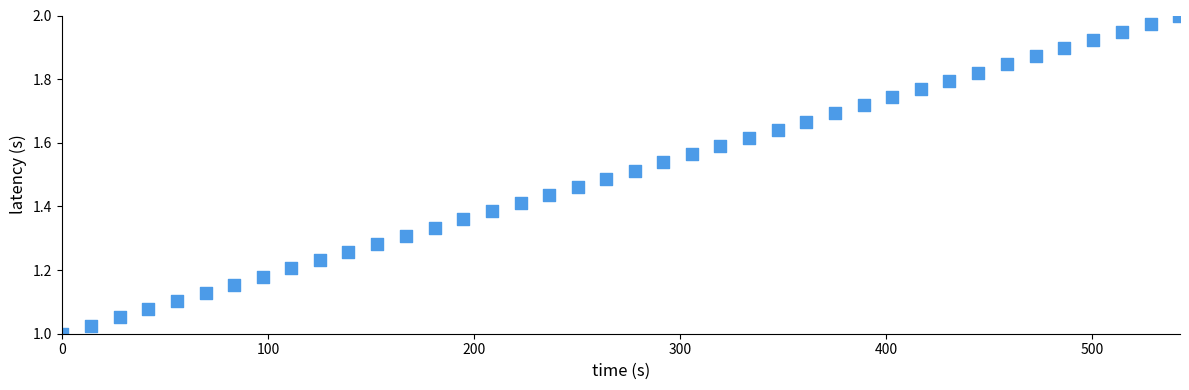

What is the range of X values (max minus min)?

542.1